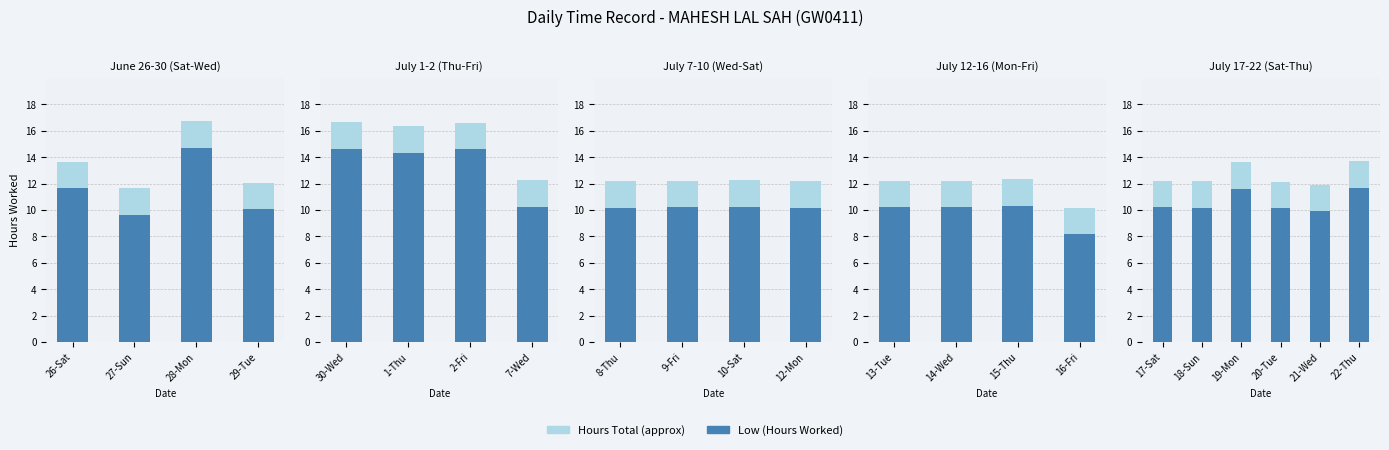

Which series has the largest range (max minus min)?

Hours Total (approx)